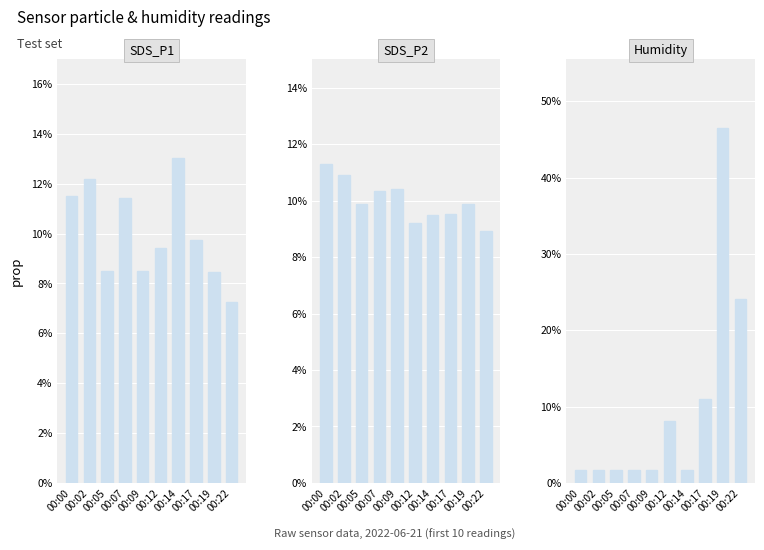

At which category is the sum across all series the highest?

00:19